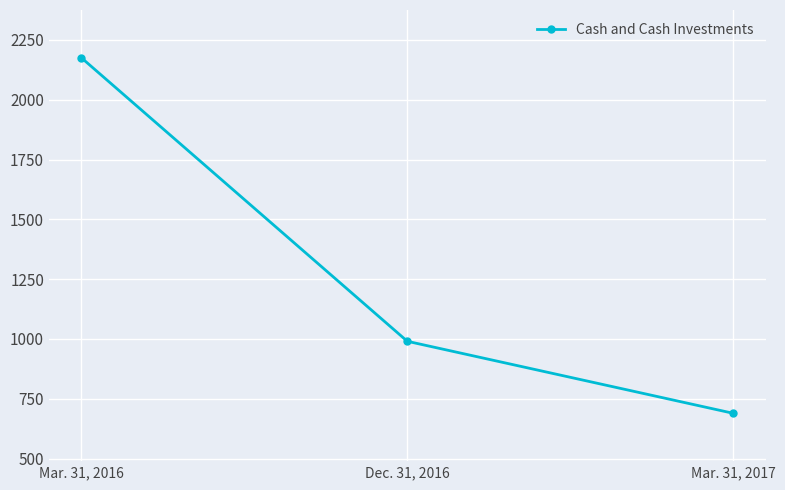

The chart shows a value of 1559 at Dec. 31, 2016. True or false?

False